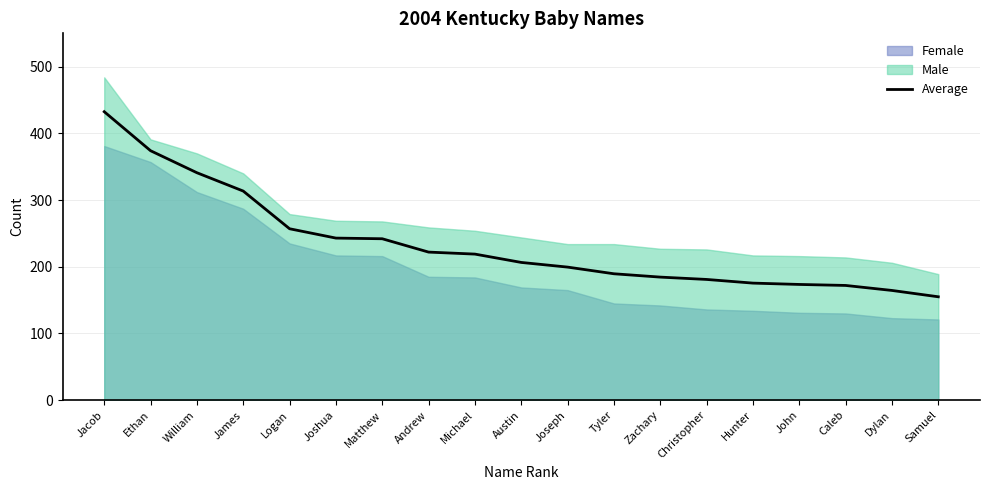

What is the label of the 6th point from the left?

Joshua